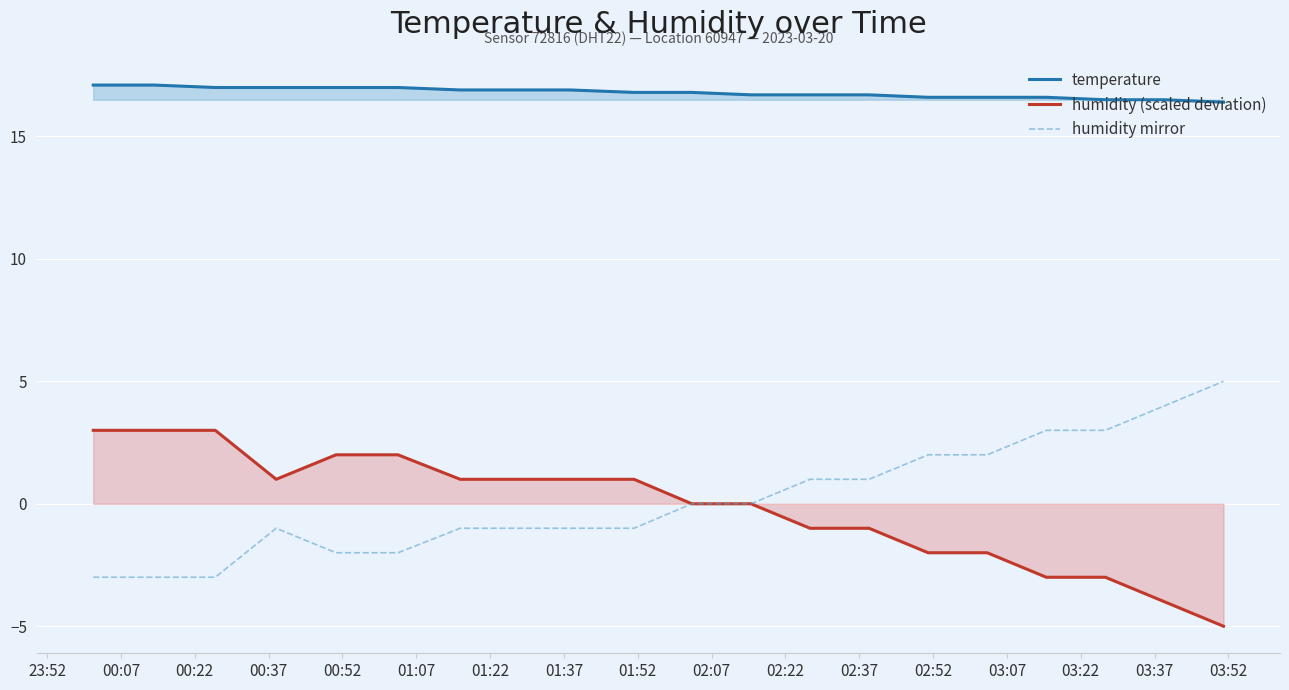

What is the highest value of the humidity mirror series?

5.0